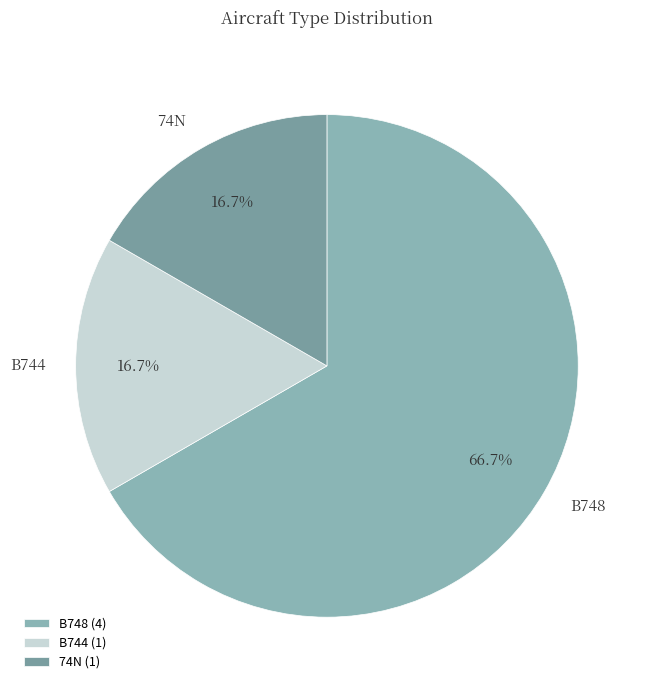

Is B748 the majority of the pie?

Yes